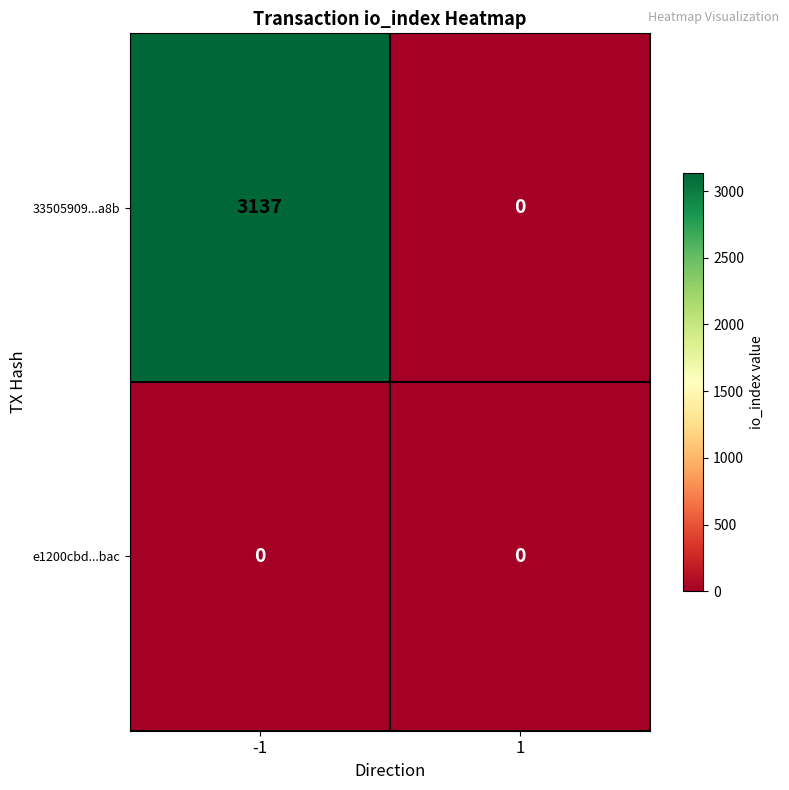

Between -1 and 1, which series saw the biggest shift?

33505909...a8b